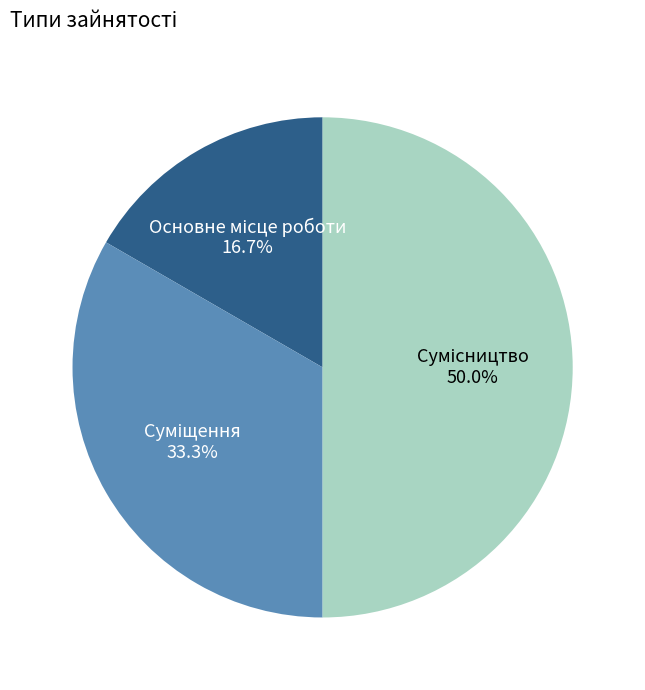

How many slices are in this pie chart?

3